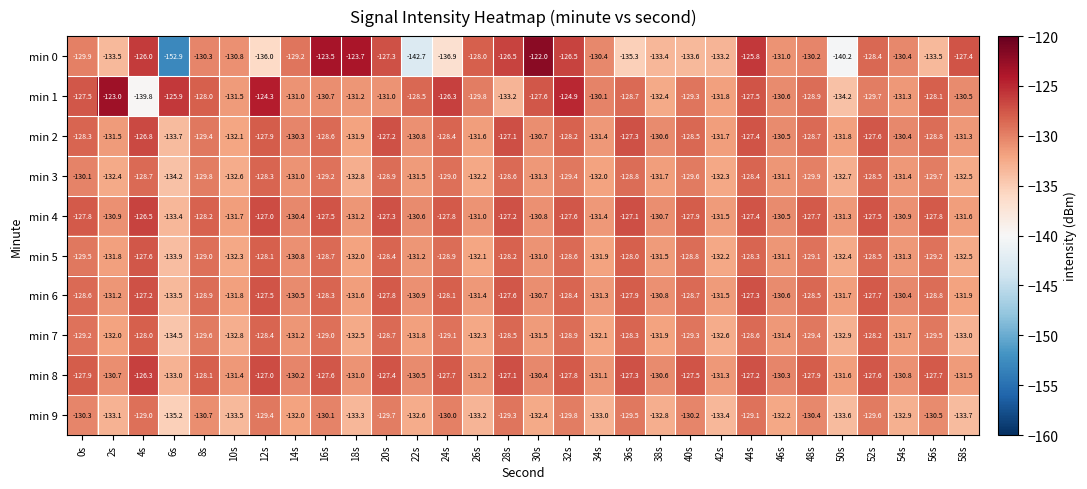

Which series has the largest total across all categories?

min 8